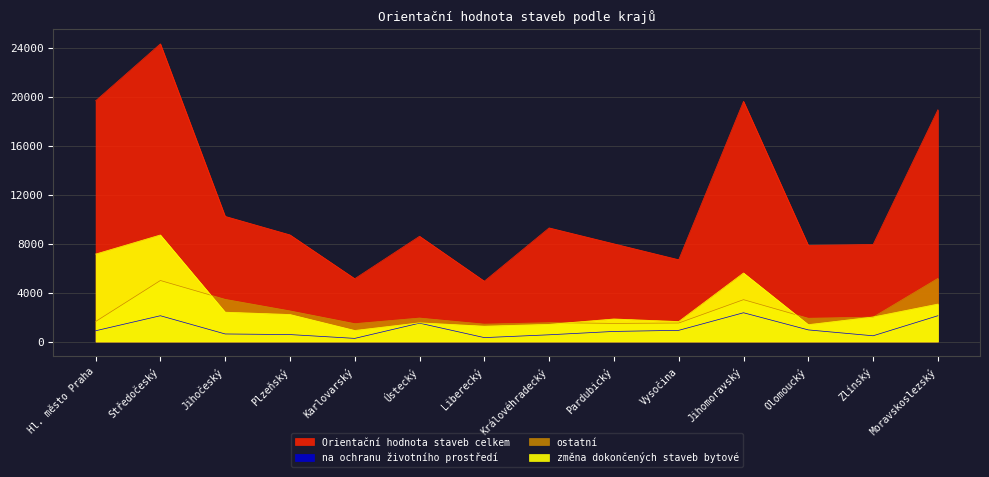

Between Plzeňský and Ústecký, which series saw the biggest shift?

na ochranu životního prostředí